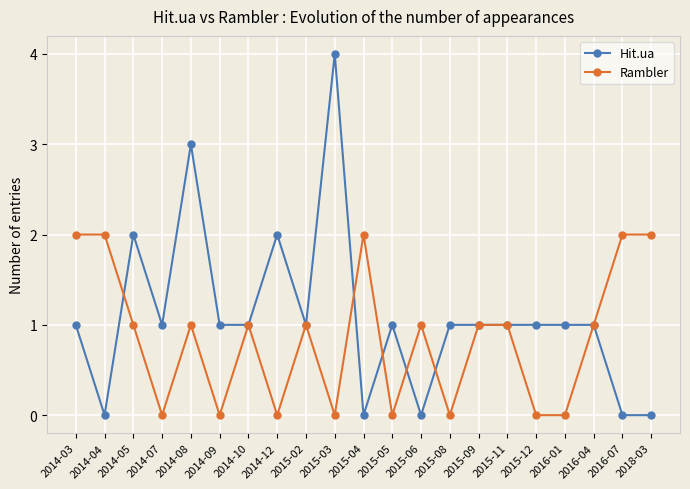

Count the number of categories in the chart.

21